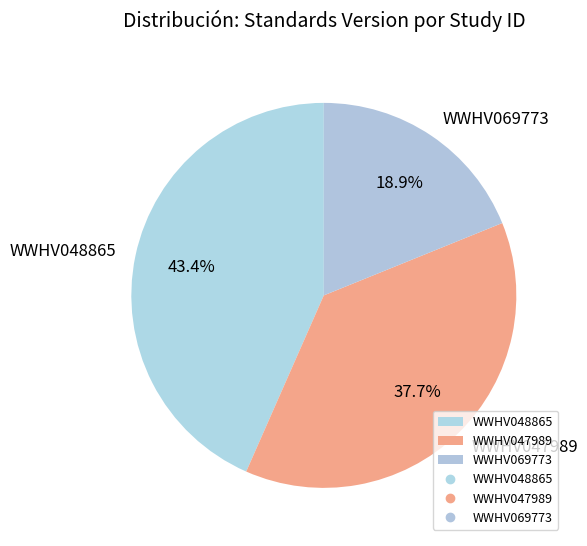

How many segments does this pie chart have?

3